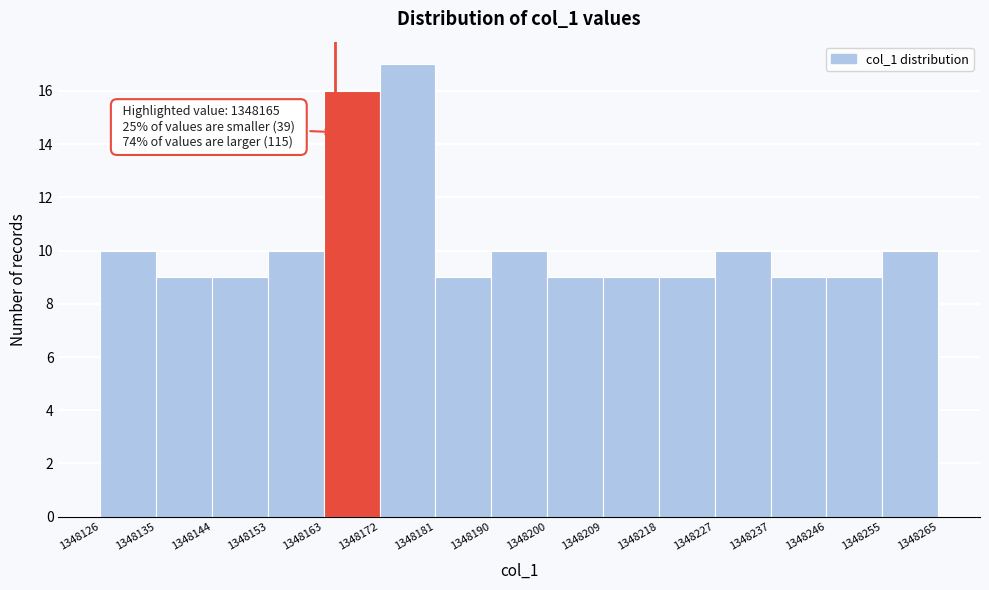

Which range on the x-axis has the tallest bar?

1348172 to 1348181